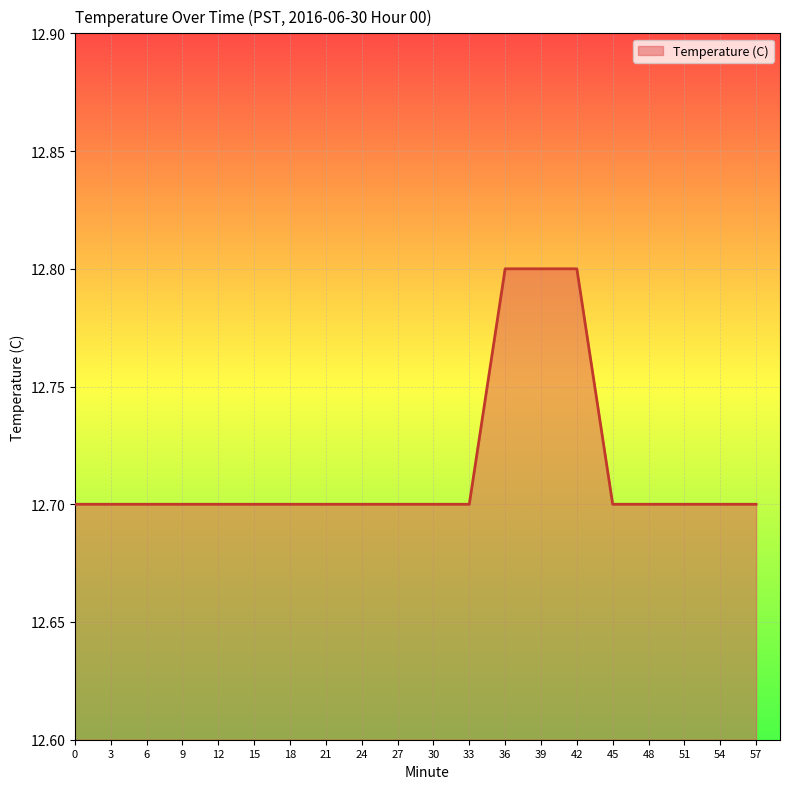

What is the smallest value displayed?

12.7